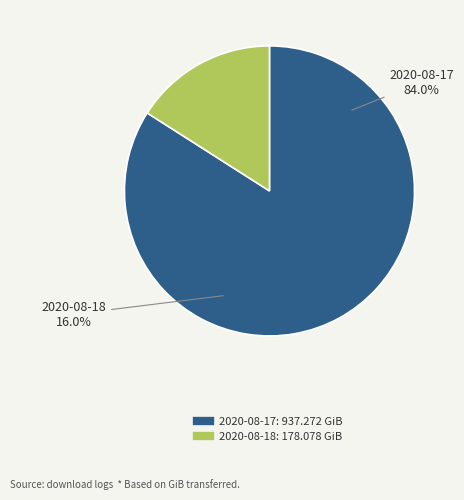

Rank the categories by value from lowest to highest.

2020-08-18, 2020-08-17